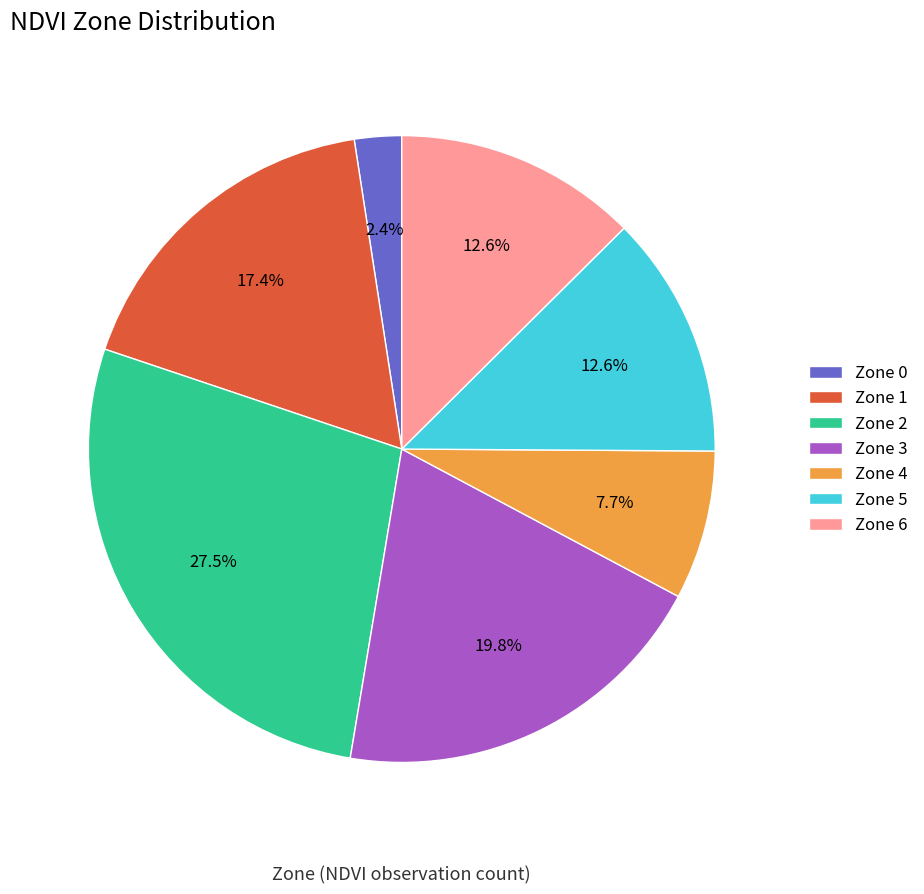

Count the number of slices in the pie.

7